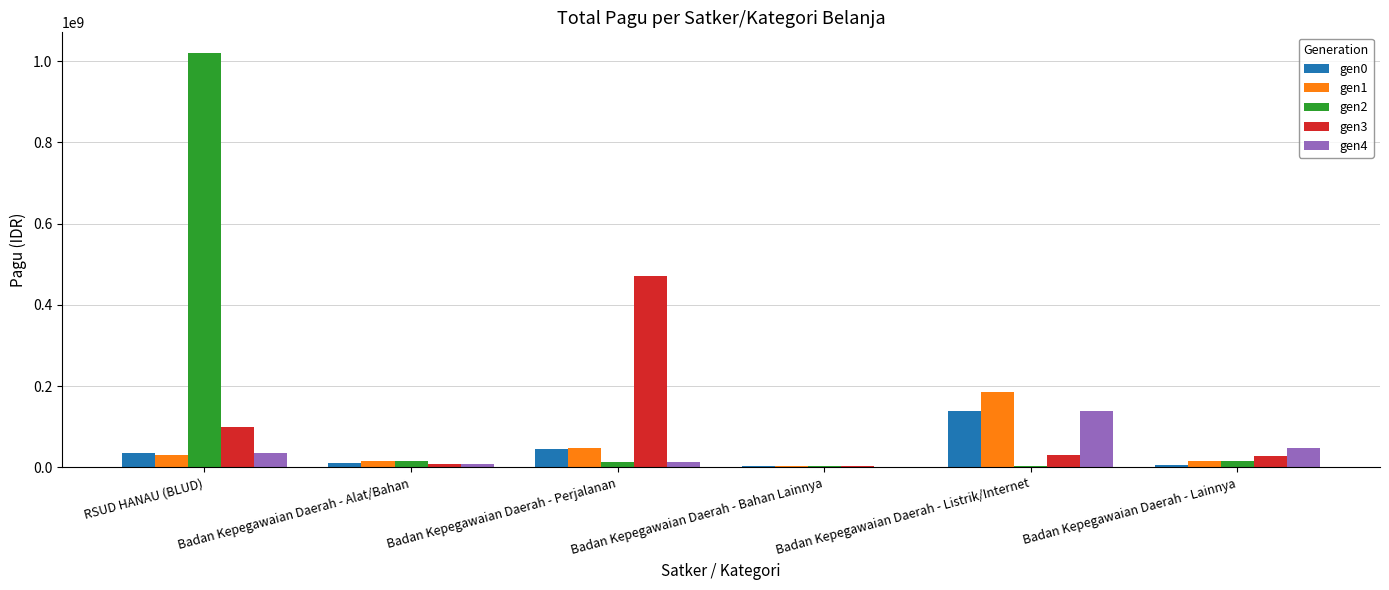

What is the sum of the gen3 values at Badan Kepegawaian Daerah - Lainnya and Badan Kepegawaian Daerah - Perjalanan?

500800000